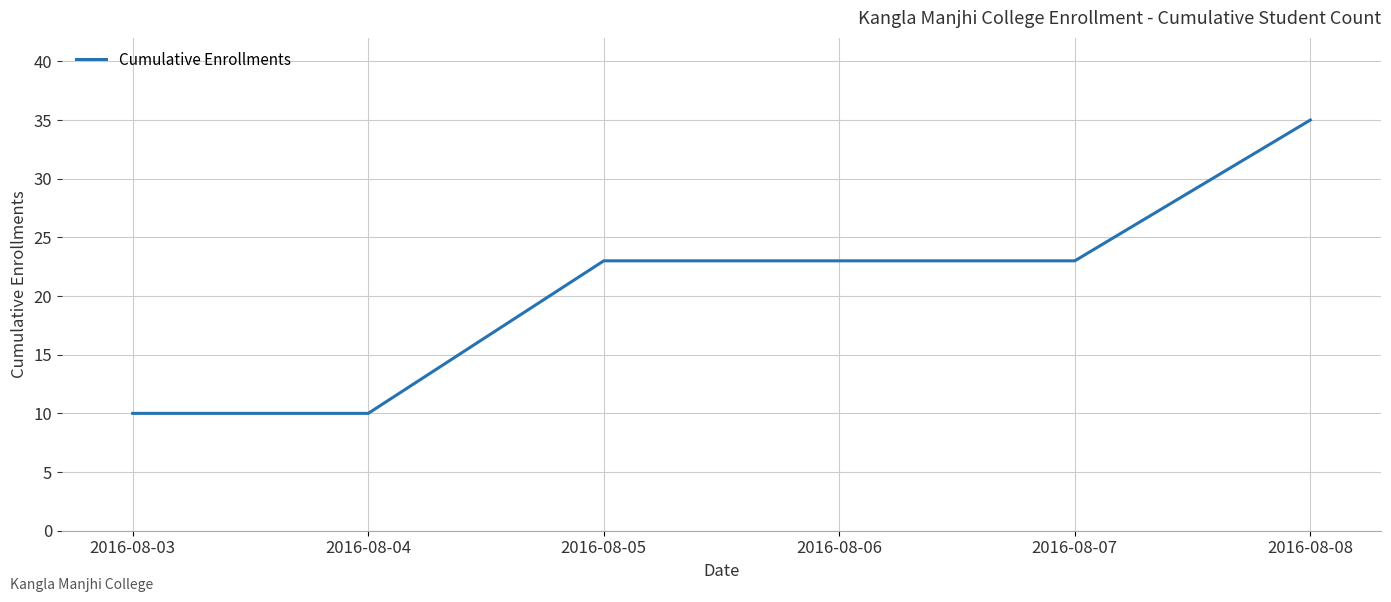

Count the values in the range 10 to 23.

5